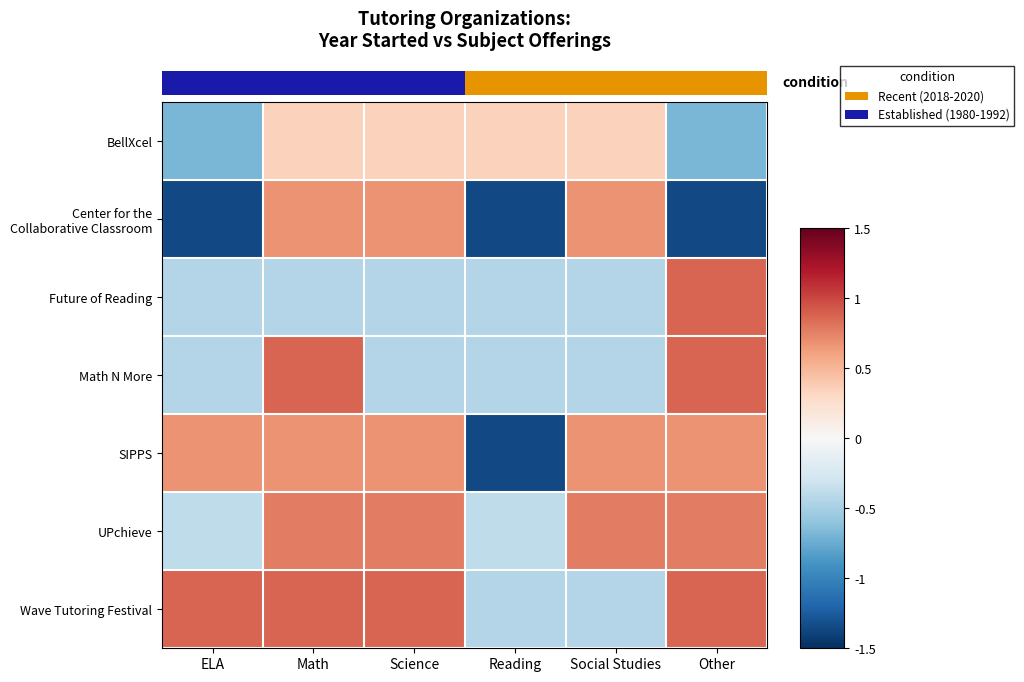

How many BellXcel values are between 0 and 1?

4